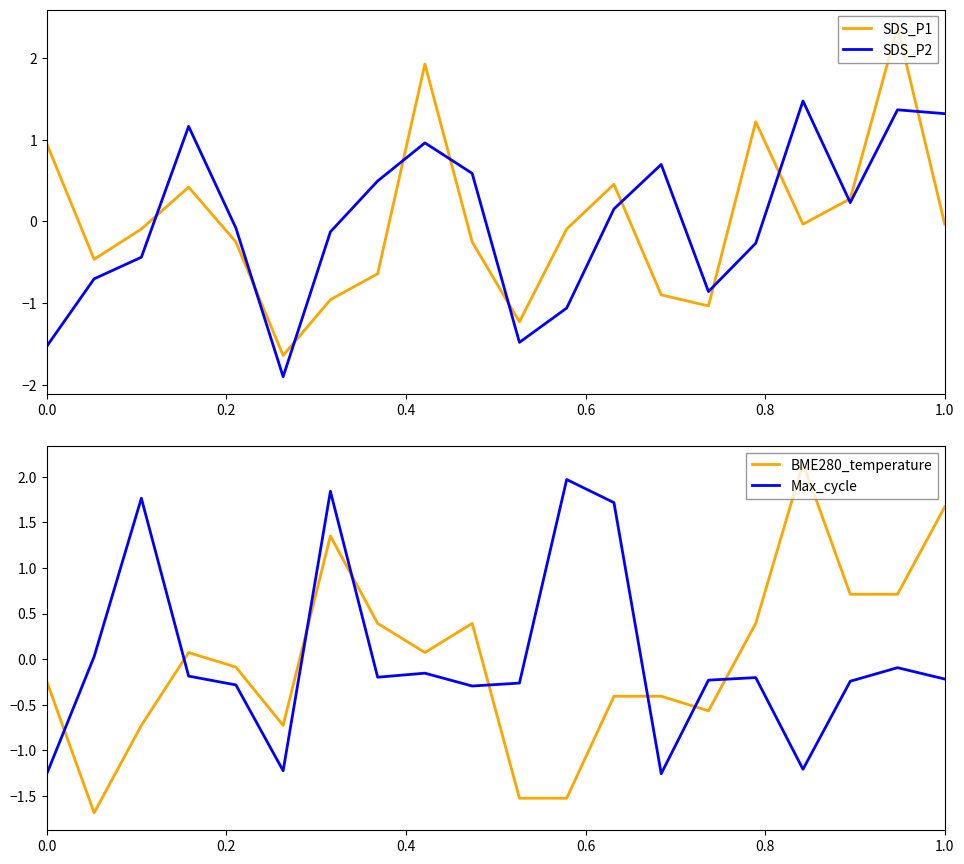

True or false: SDS_P1 and SDS_P2 intersect in this chart.

True